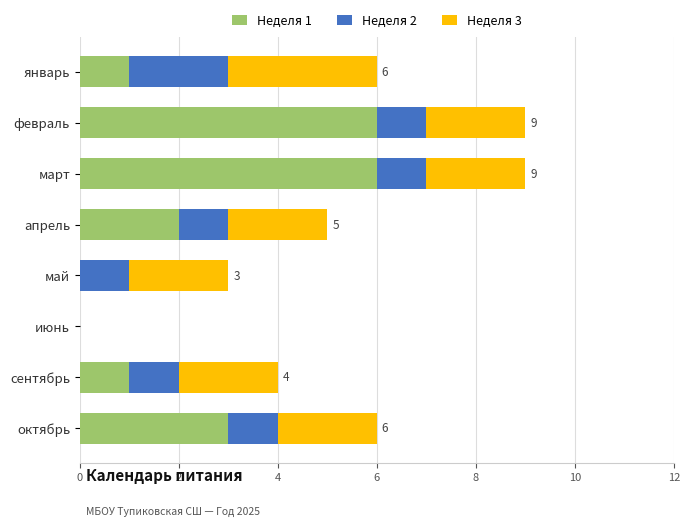

The value of Неделя 1 at февраль is 6. True or false?

True